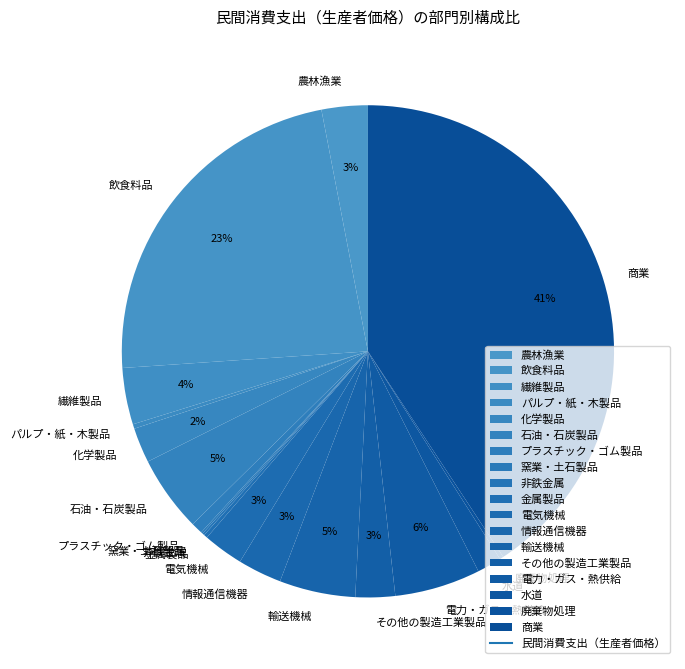

Between 商業 and 化学製品, which is larger?

商業